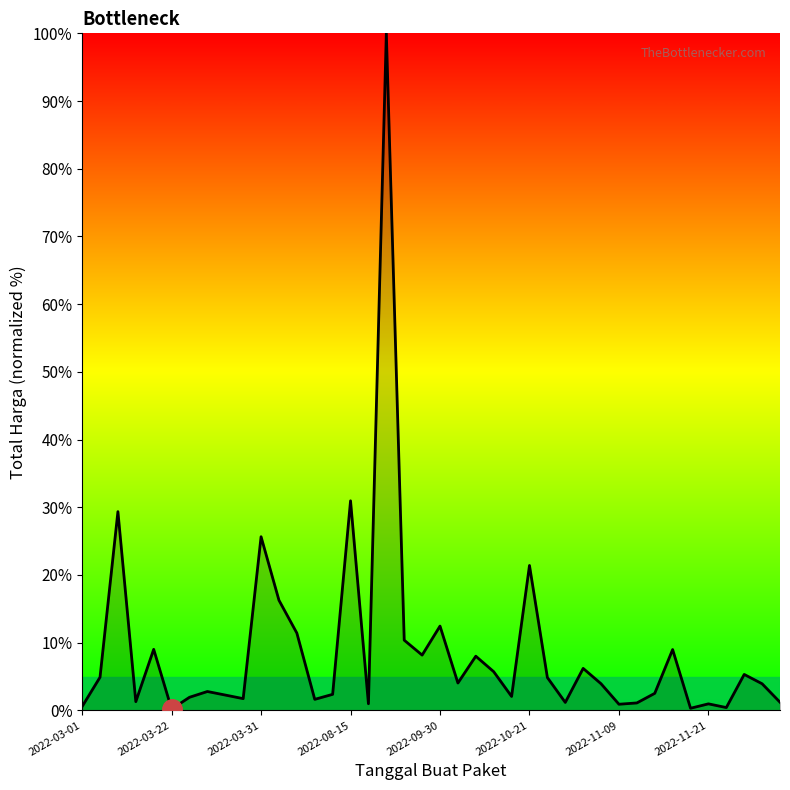

What is the difference between the maximum and minimum values?

99.8